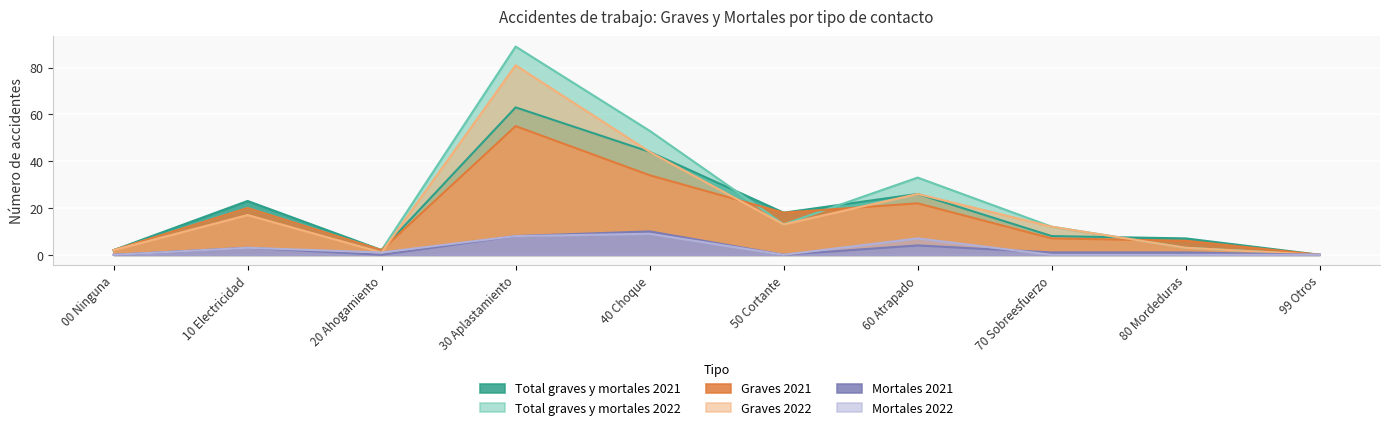

Reading right to left, extract all data points from this chart.

Total graves y mortales 2021: 0	7	8	26	18	44	63	2	23	2
Total graves y mortales 2022: 0	3	12	33	13	53	89	2	20	2
Graves 2021: 0	6	7	22	18	34	55	2	20	2
Graves 2022: 0	3	12	26	13	44	81	1	17	2
Mortales 2021: 0	1	1	4	0	10	8	0	3	0
Mortales 2022: 0	0	0	7	0	9	8	1	3	0